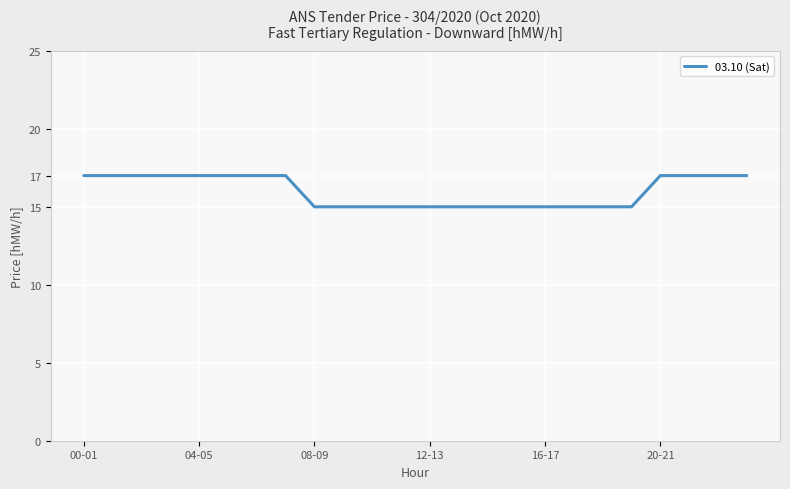

What is the smallest value displayed?

15